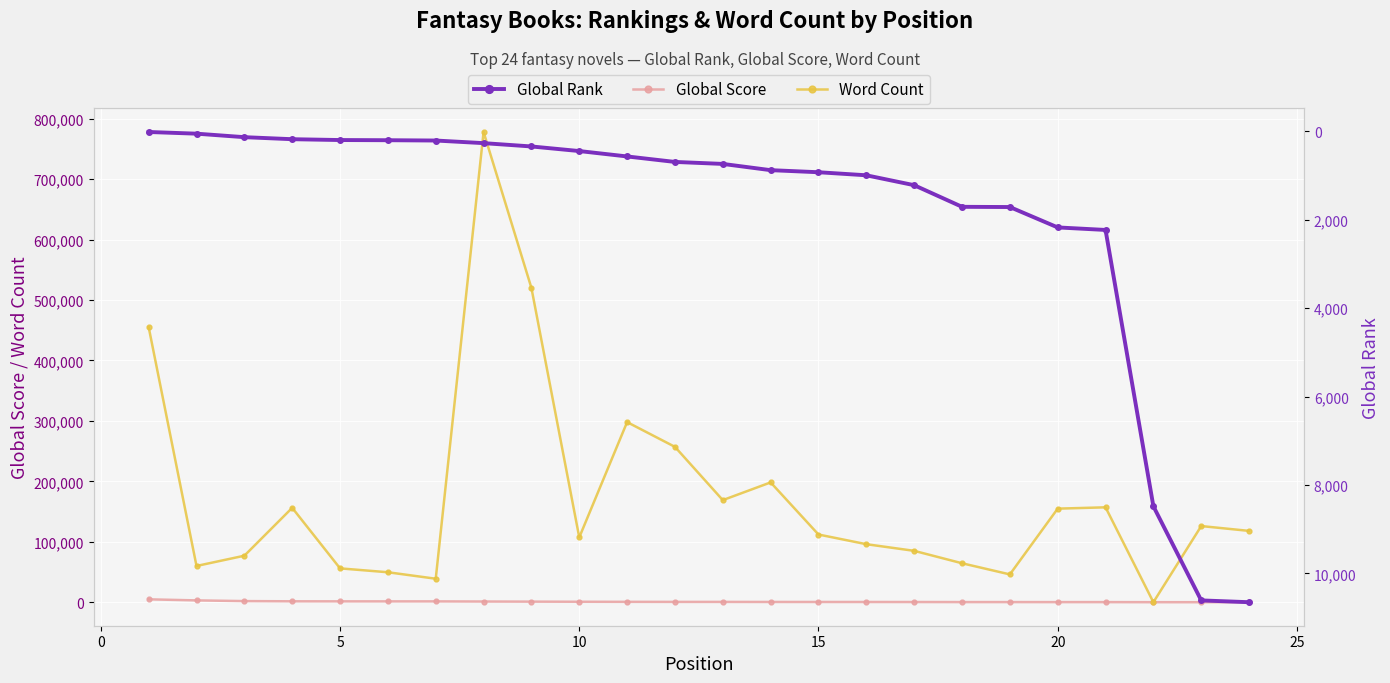

What are all the series names shown in the legend?

Global Score, Word Count, Global Rank